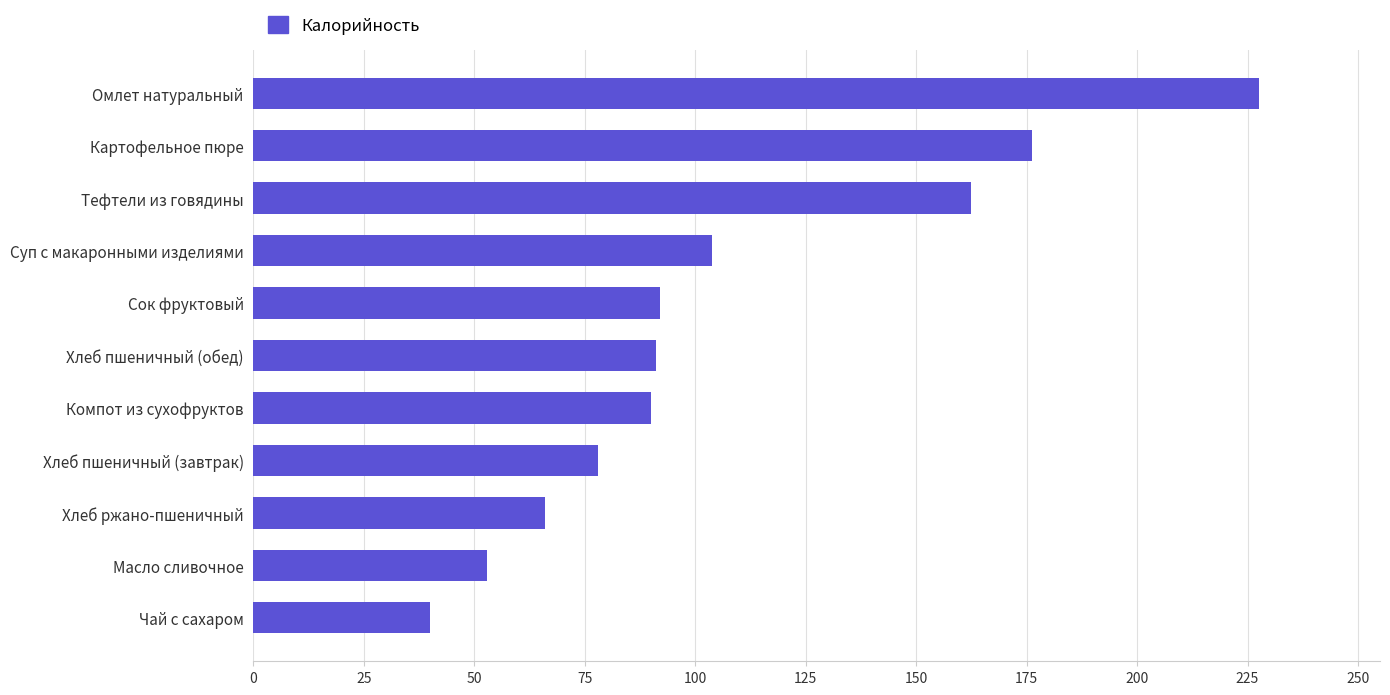

How many bars are there in total?

11